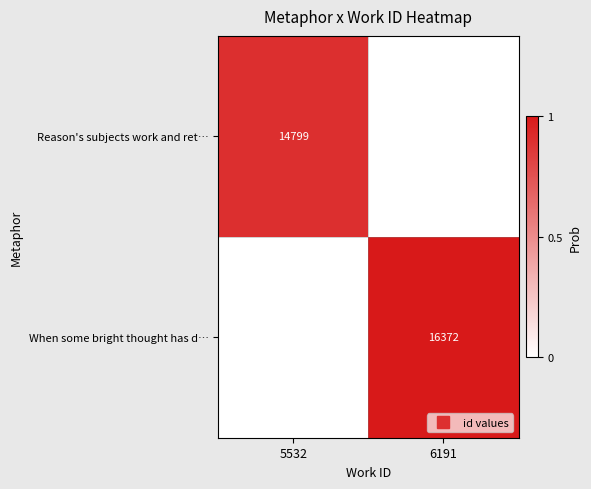

Is the value of When some bright thought has d… at 5532 greater than the value of Reason's subjects work and ret… at 6191?

No